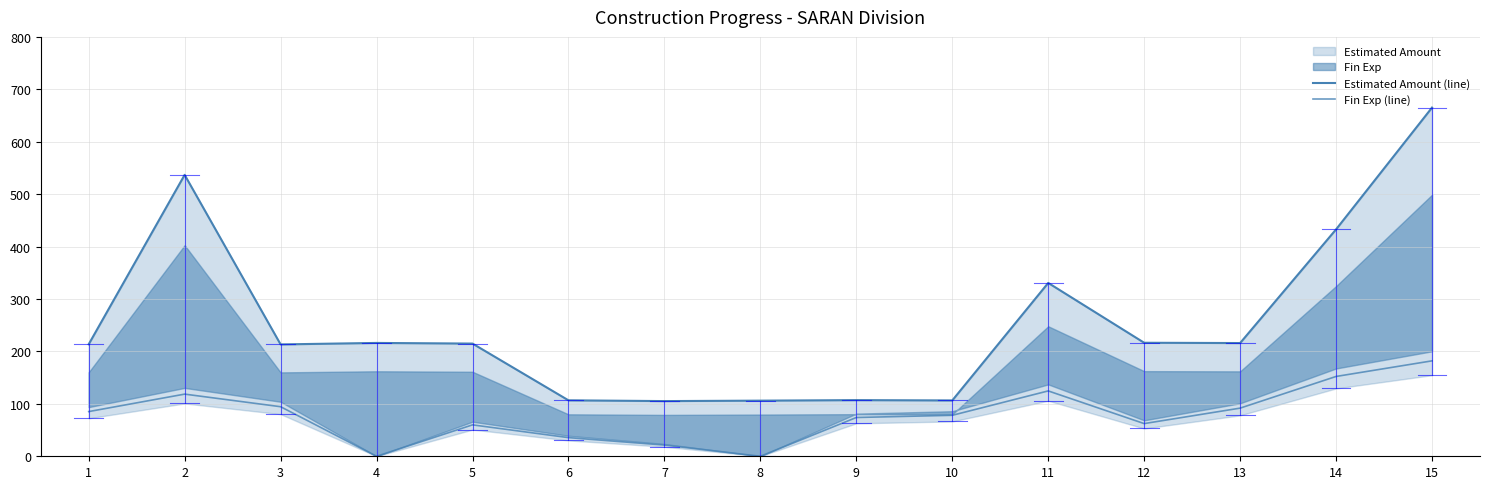

What is the maximum value shown in the chart?

665.1